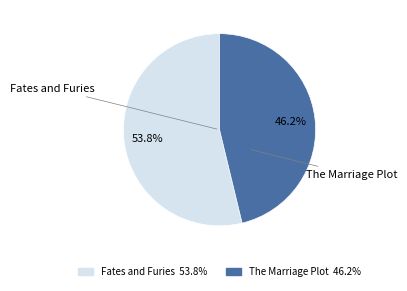

Between The Marriage Plot and Fates and Furies, which is larger?

Fates and Furies